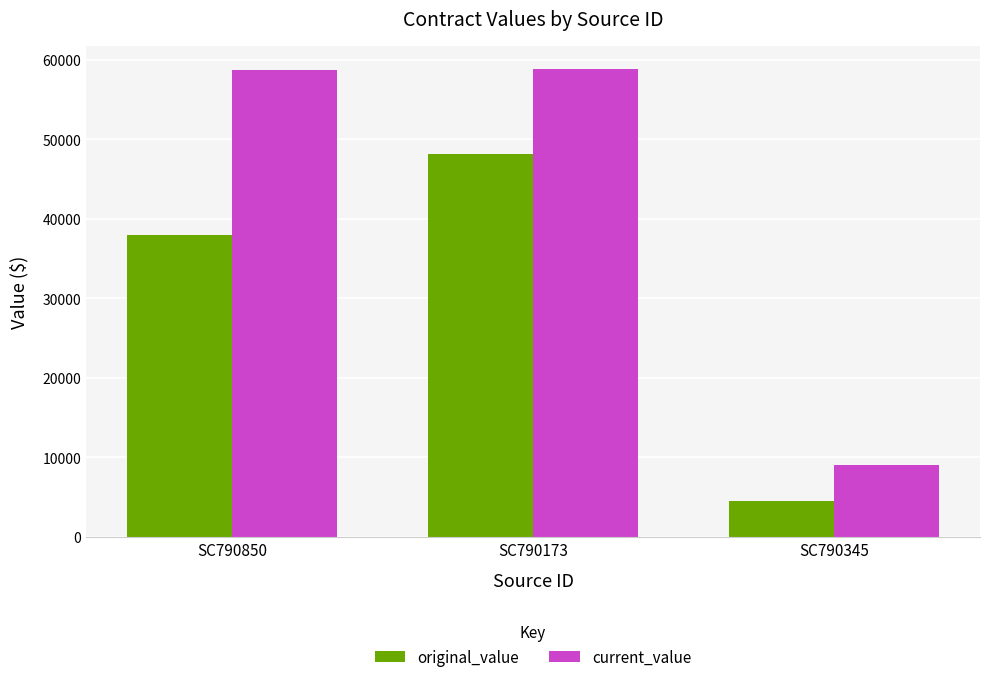

At which category is the sum across all series the highest?

SC790173